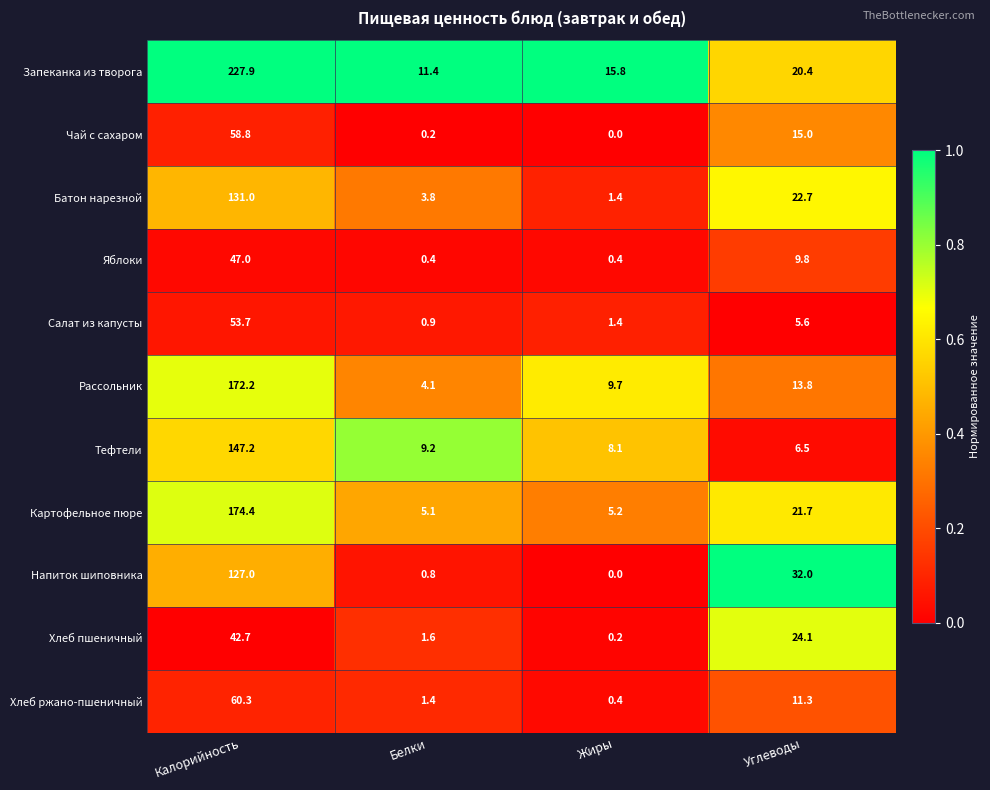

What is the difference between the Картофельное пюре values at Углеводы and Жиры?

16.5